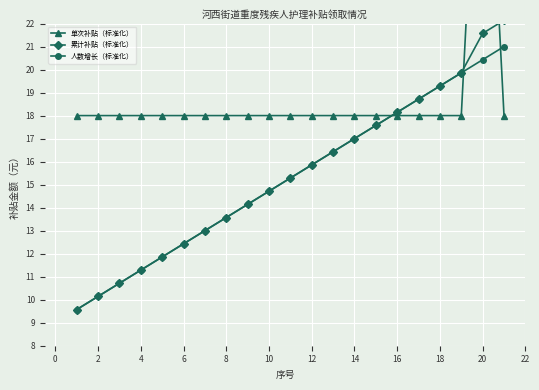

Rank the series by their maximum value, from lowest to highest.

人数增长（标准化）, 累计补贴（标准化）, 单次补贴（标准化）